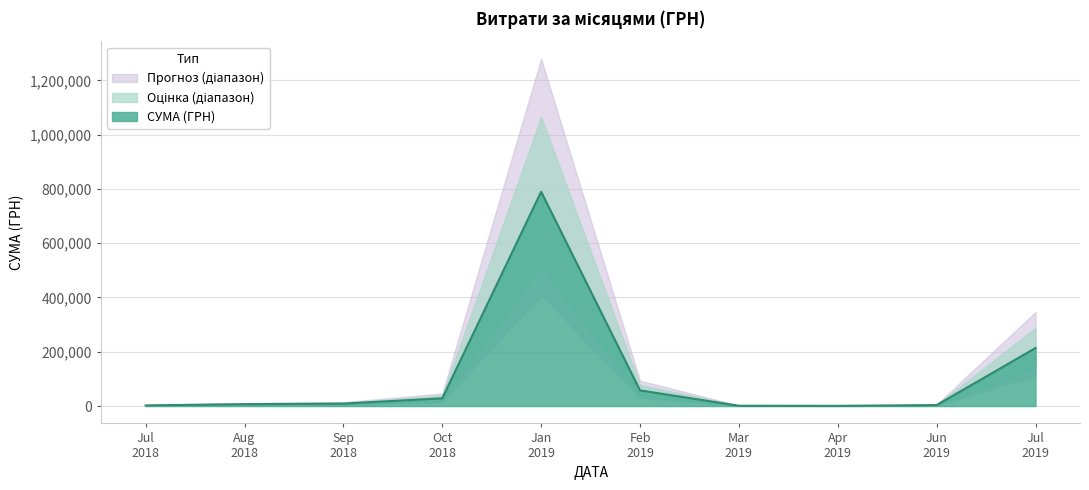

How many values exceed 2899?

25